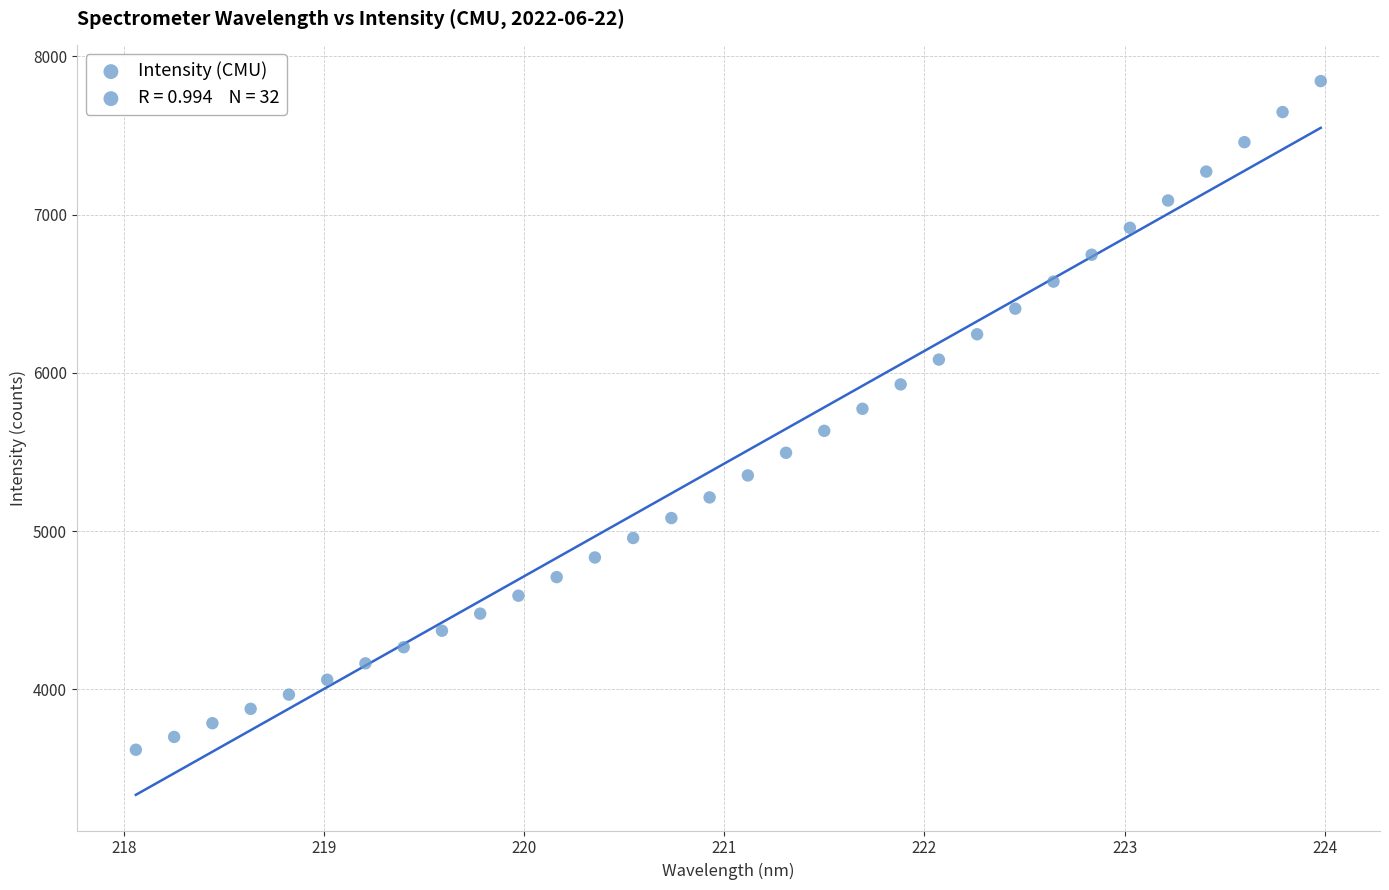

What is the range of Y values (max minus min)?

4226.9